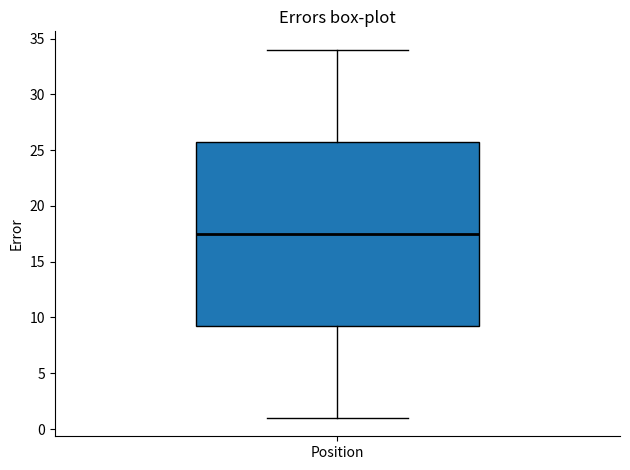

Transcribe this box plot: give where the median line is, the range the box spans, and where the two whiskers end, as read against the y-axis. The values are not printed on the chart, so give them approximately, as read against the axis.

median 17.5, box 9.5 to 26.0, whiskers 1.0 to 34.0